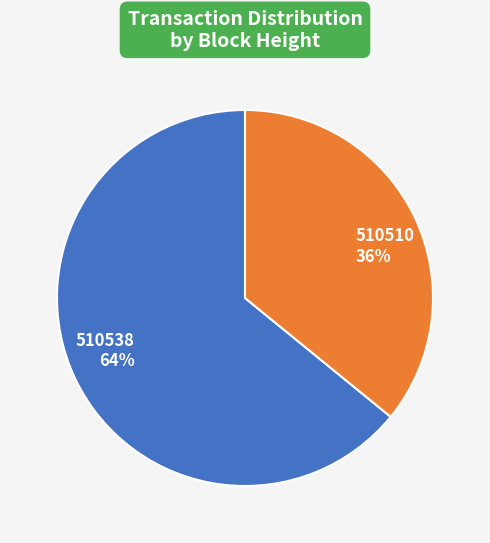

Between 510510 and 510538, which is larger?

510538